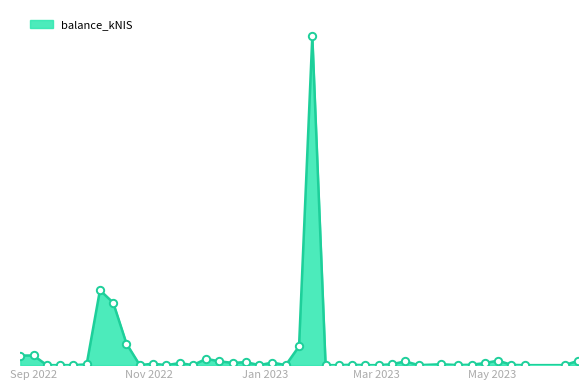

Which has a higher value, 2022-11-03 or 2023-06-08?

2022-11-03